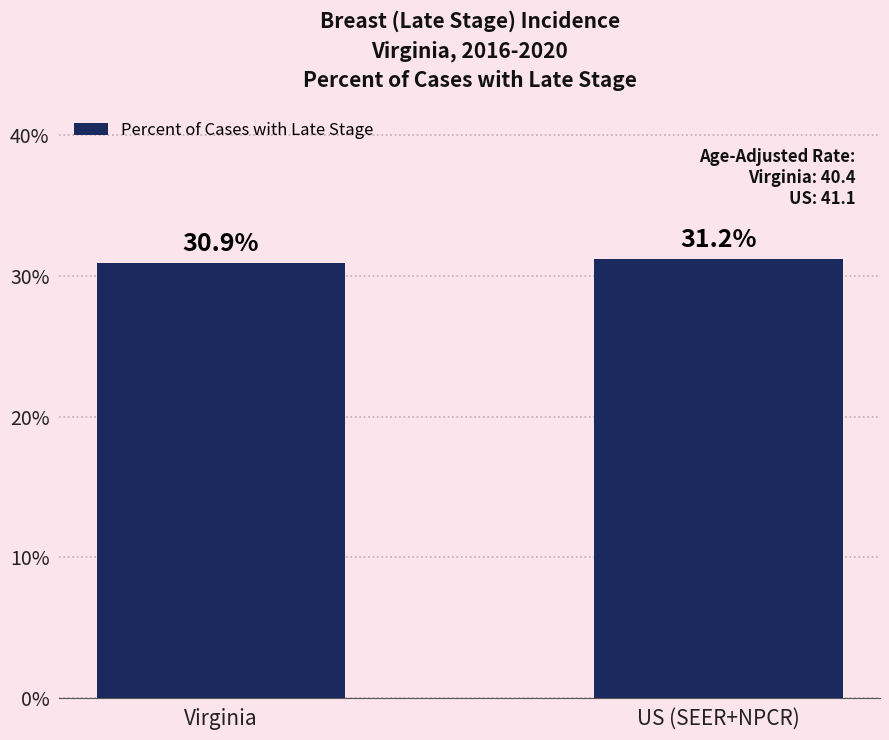

What value does the data have at US (SEER+NPCR)?

31.2